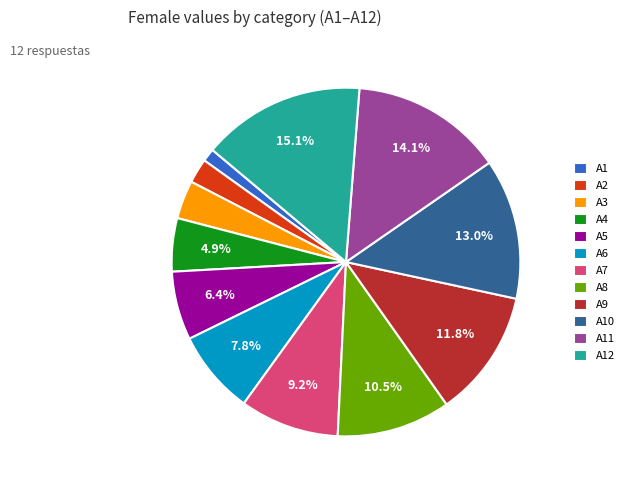

Rank the categories by value from highest to lowest.

A12, A11, A10, A9, A8, A7, A6, A5, A4, A3, A2, A1